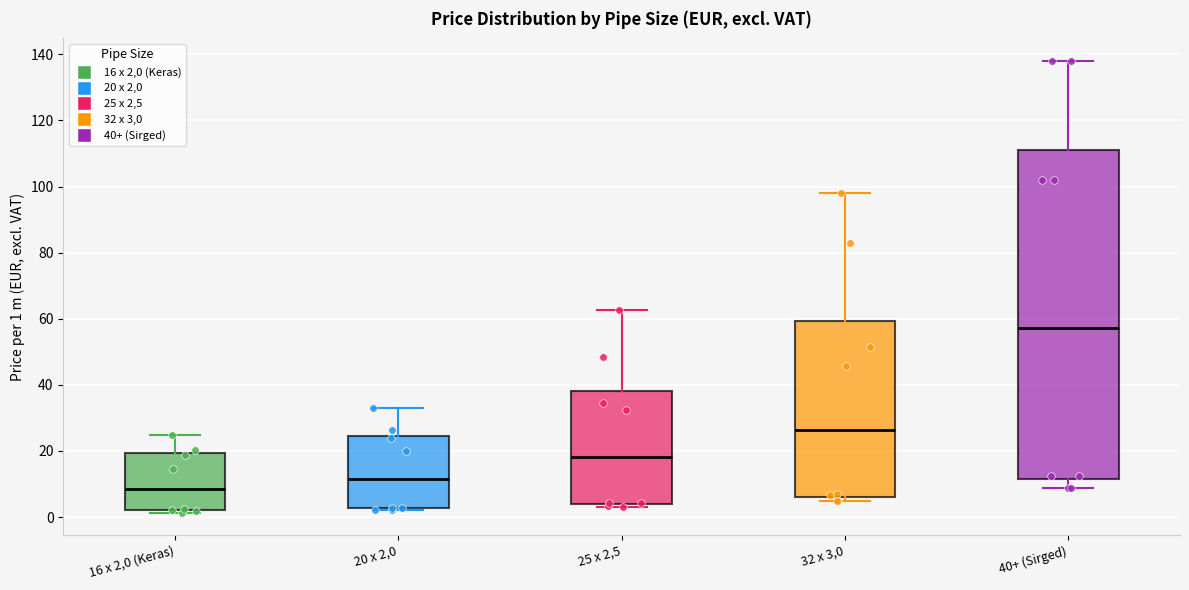

Reading left to right, transcribe this box plot: for each box, give where its median line is, the range the box spans, and where its two whiskers end, as read against the y-axis. The values are not printed on the chart, so give them approximately, as read against the axis.

16 x 2,0 (Keras): median 8, box 2 to 20, whiskers 2 (just below the box's lower edge) to 24
20 x 2,0: median 12, box 2 to 24, whiskers 2 to 32
25 x 2,5: median 18, box 4 to 38, whiskers 4 (just below the box's lower edge) to 62
32 x 3,0: median 26, box 6 to 60, whiskers 4 to 98
40+ (Sirged): median 58, box 12 to 112, whiskers 8 to 138